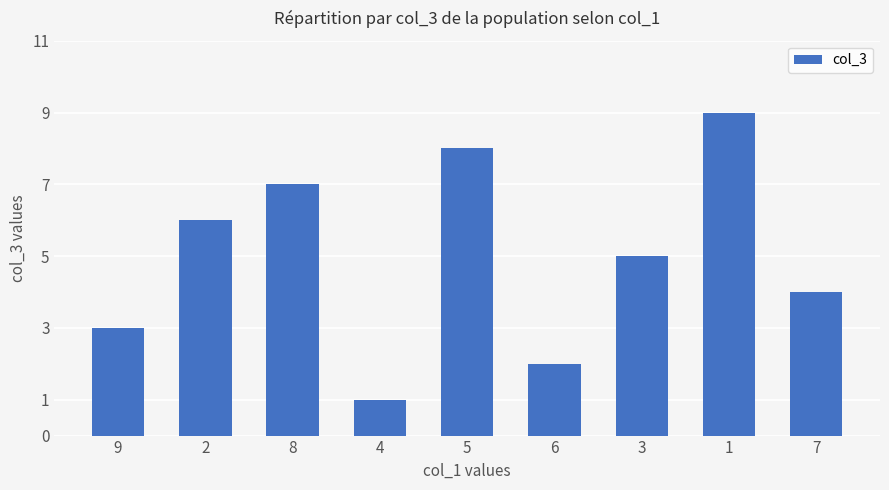

What is the minimum value shown in the chart?

1